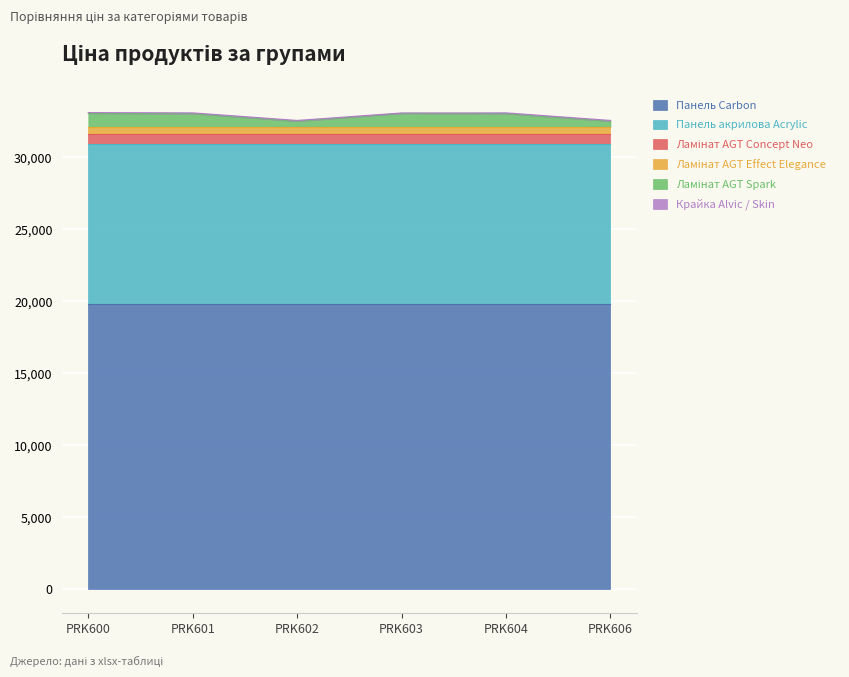

Between PRK606 and PRK600, which is larger?

PRK606